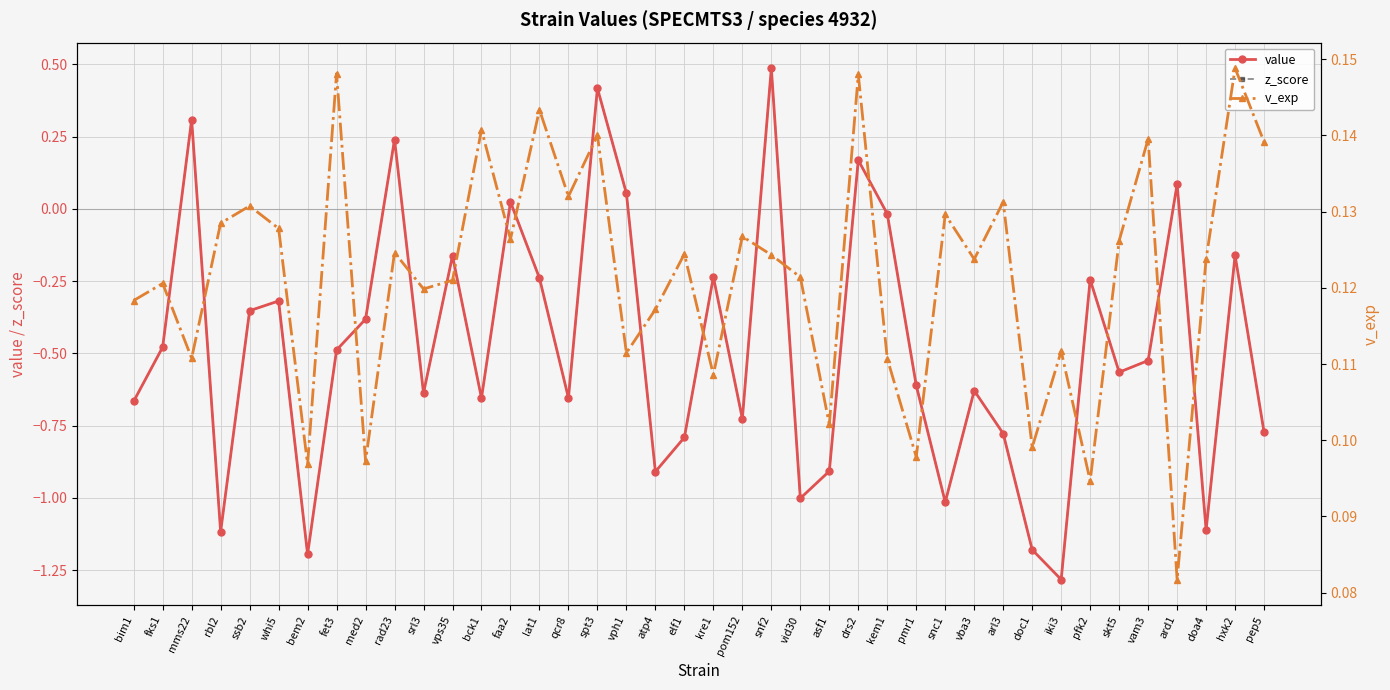

What is the minimum value shown in the chart?

-1.3